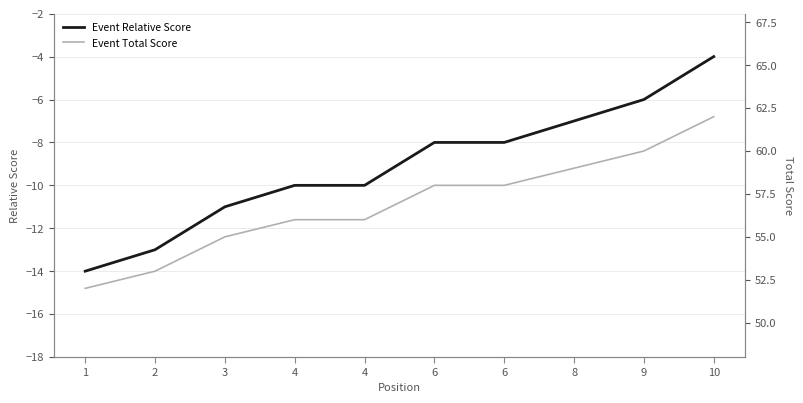

What is the spread (max minus min) of values at 2?

66